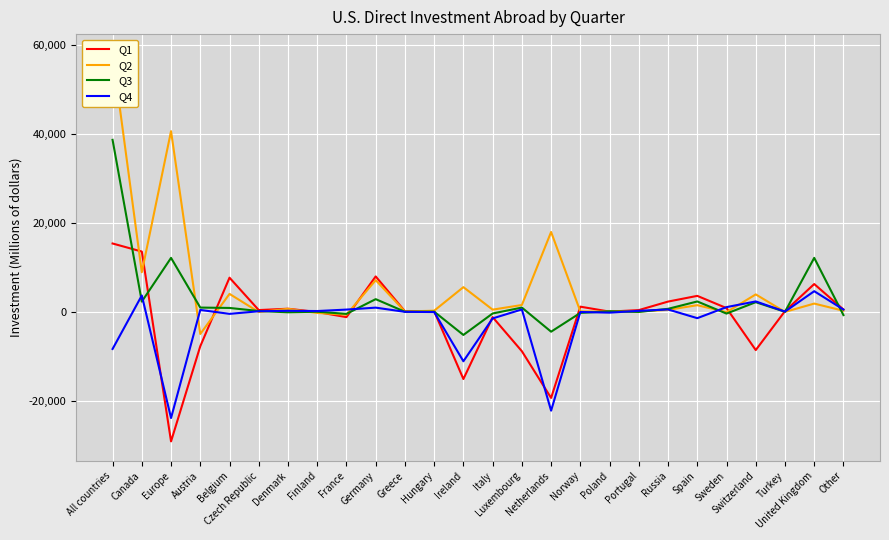

At which label does Q2 reach its peak?

All countries